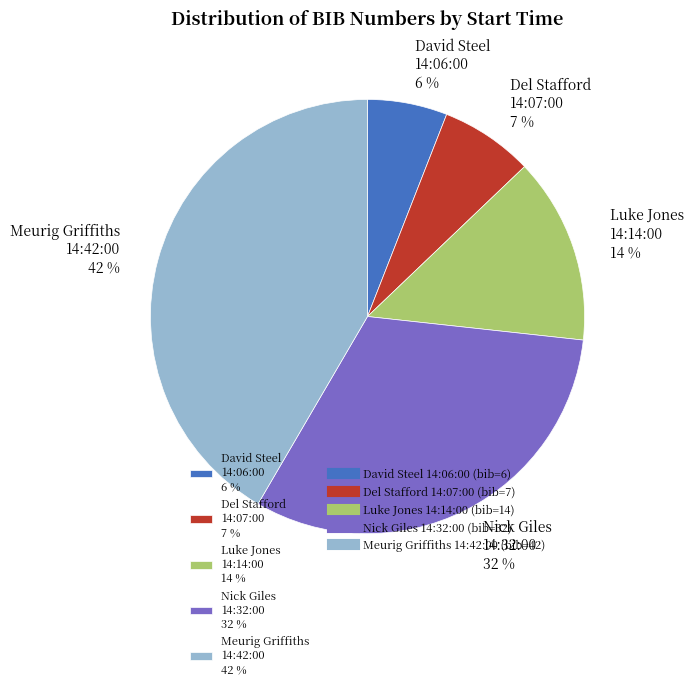

Is there a majority slice in this chart?

No